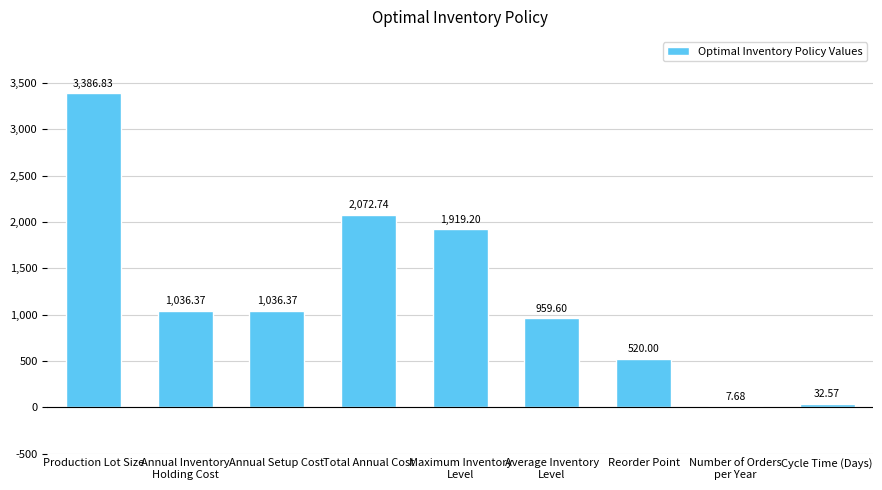

What is the change in value from Annual Inventory
Holding Cost to Reorder Point?

-516.4